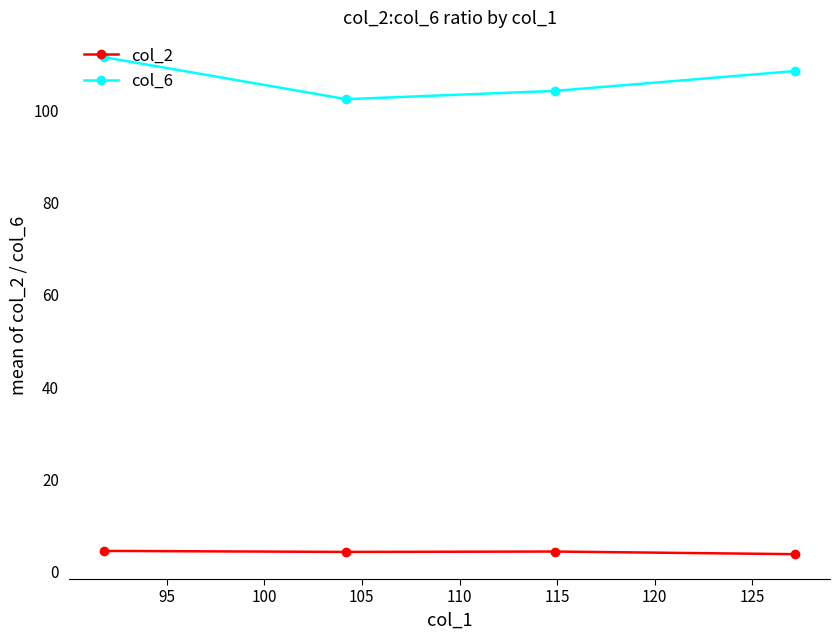

What is the difference between the maximum and minimum values in the col_6 series?

9.1